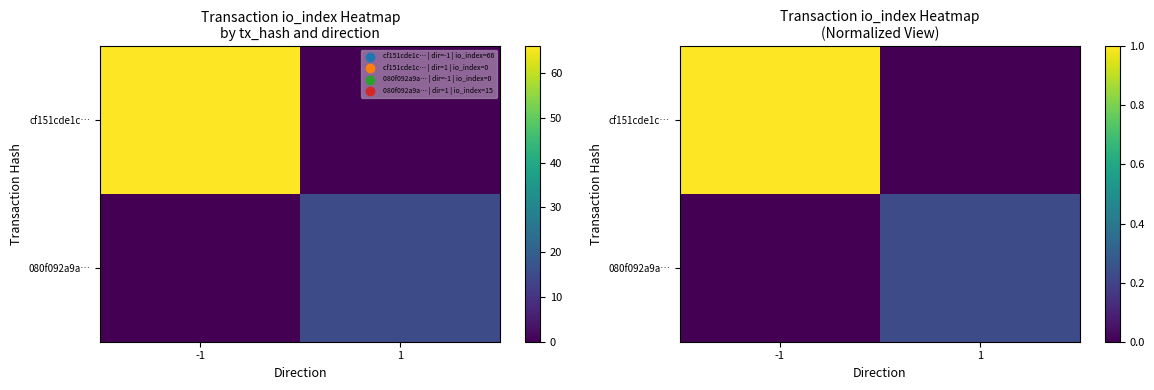

List the series in order of their peak value, lowest first.

080f092a9a…, cf151cde1c…